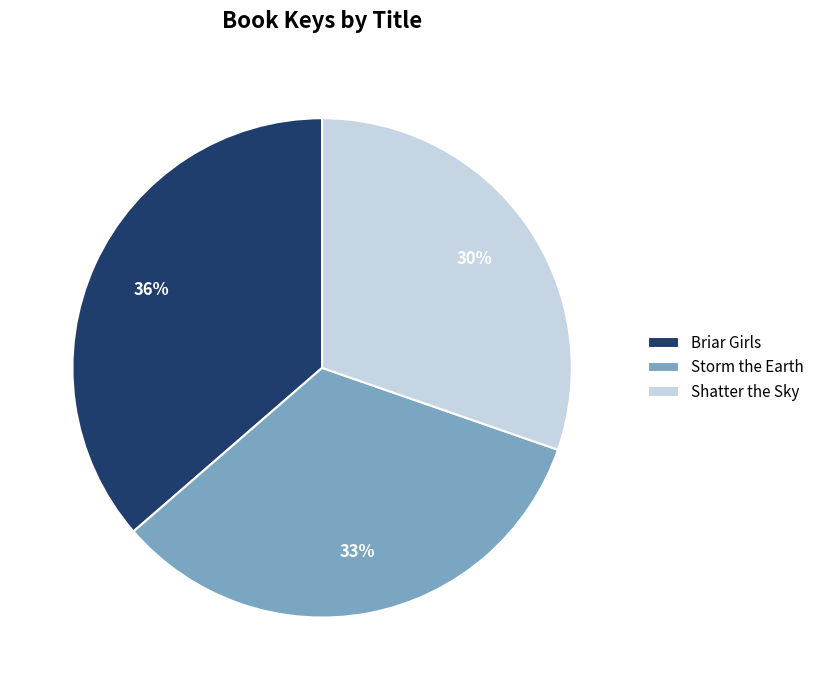

True or false: Briar Girls accounts for 36% of the total.

True